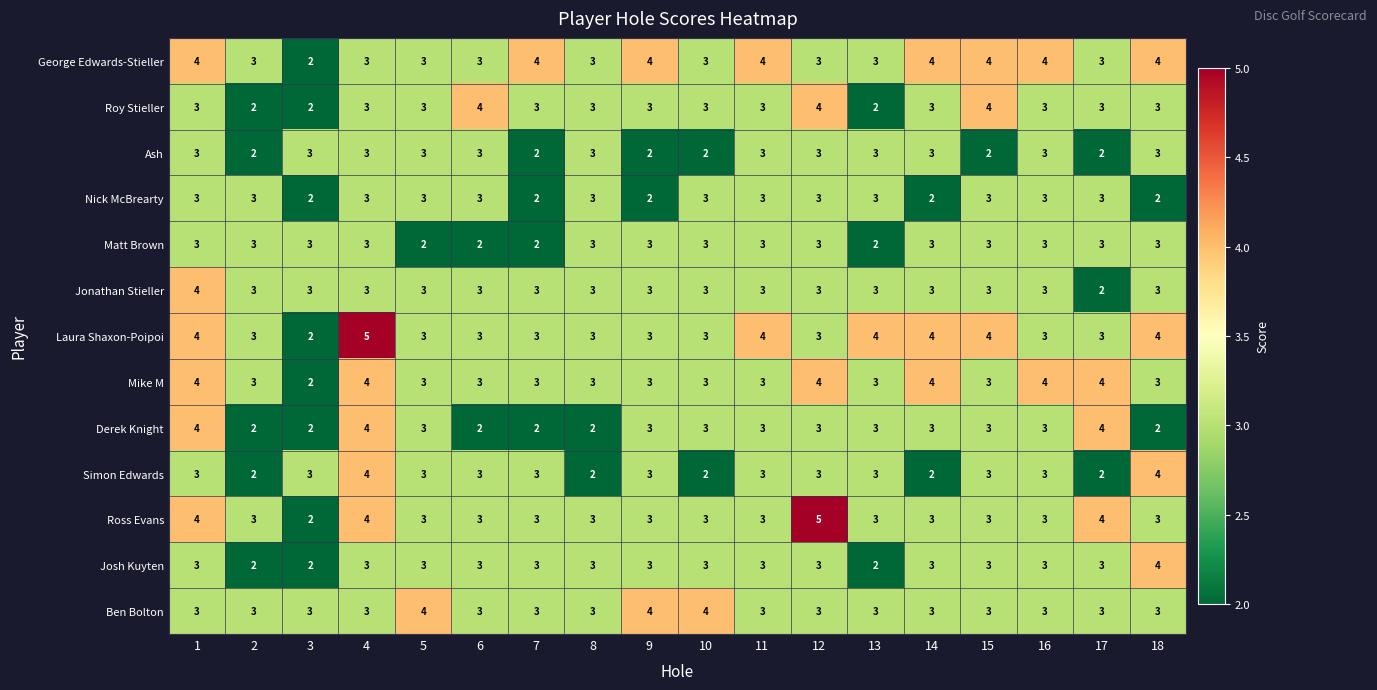

Count the number of data series in this chart.

13